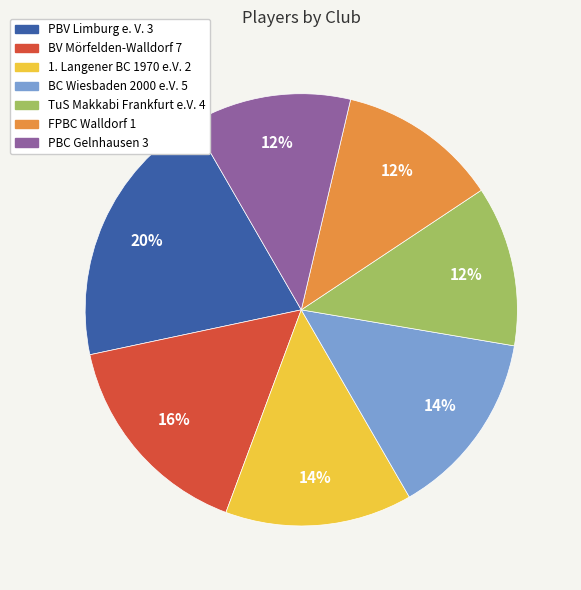

The PBV Limburg e. V. 3 slice represents 20% of the pie. True or false?

True